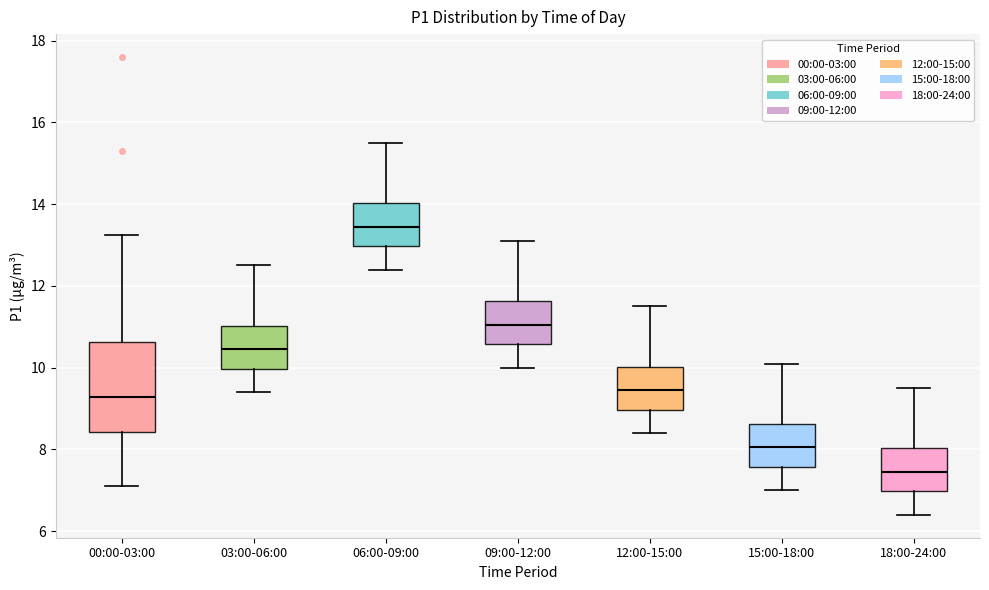

Comparing the boxes themselves (not the whiskers), which one is the tallest?

00:00-03:00